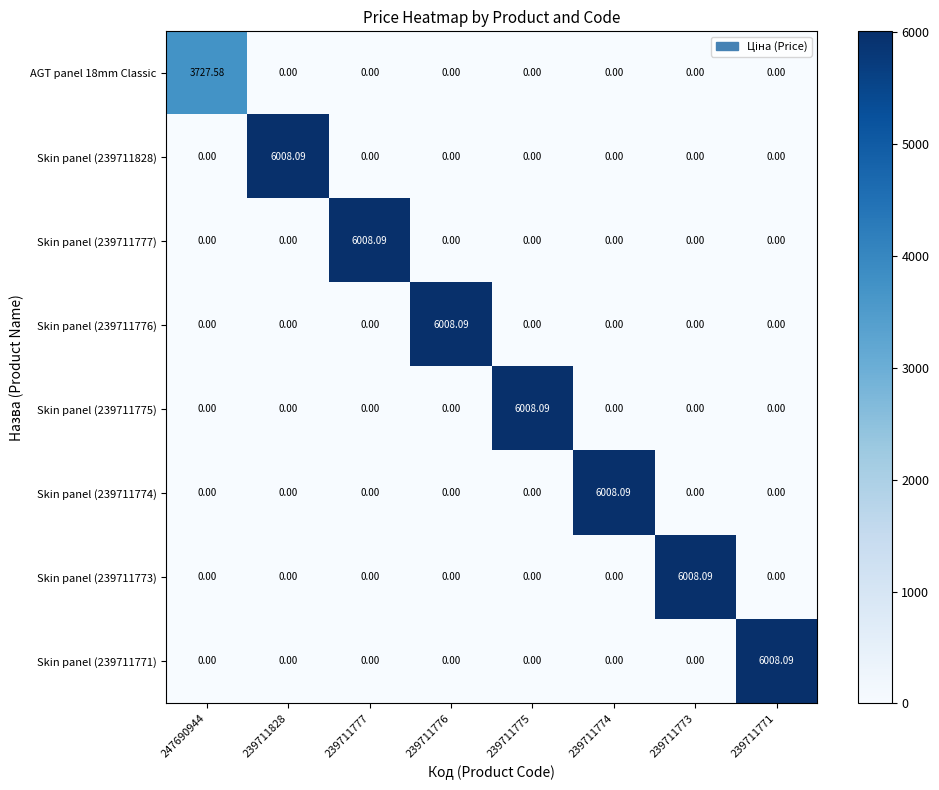

Count the number of categories in the chart.

8